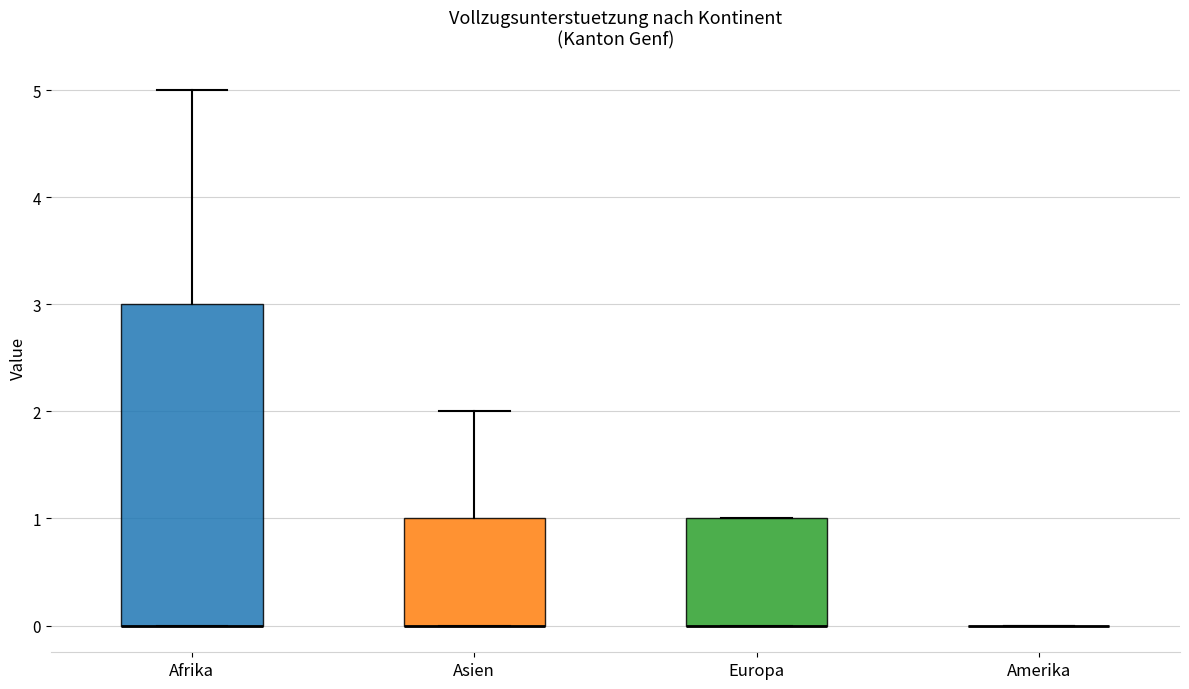

Reading left to right, transcribe this box plot: for each box, give where its median line is, the range the box spans, and where its two whiskers end, as read against the y-axis. The values are not printed on the chart, so give them approximately, as read against the axis.

Afrika: median 0 (drawn on the box's lower edge), box 0 to 3, whiskers 0 to 5
Asien: median 0 (drawn on the box's lower edge), box 0 to 1, whiskers 0 to 2
Europa: median 0 (drawn on the box's lower edge), box 0 to 1, whiskers 0 to 1
Amerika: box collapsed to a line at 0, whiskers 0 to 0